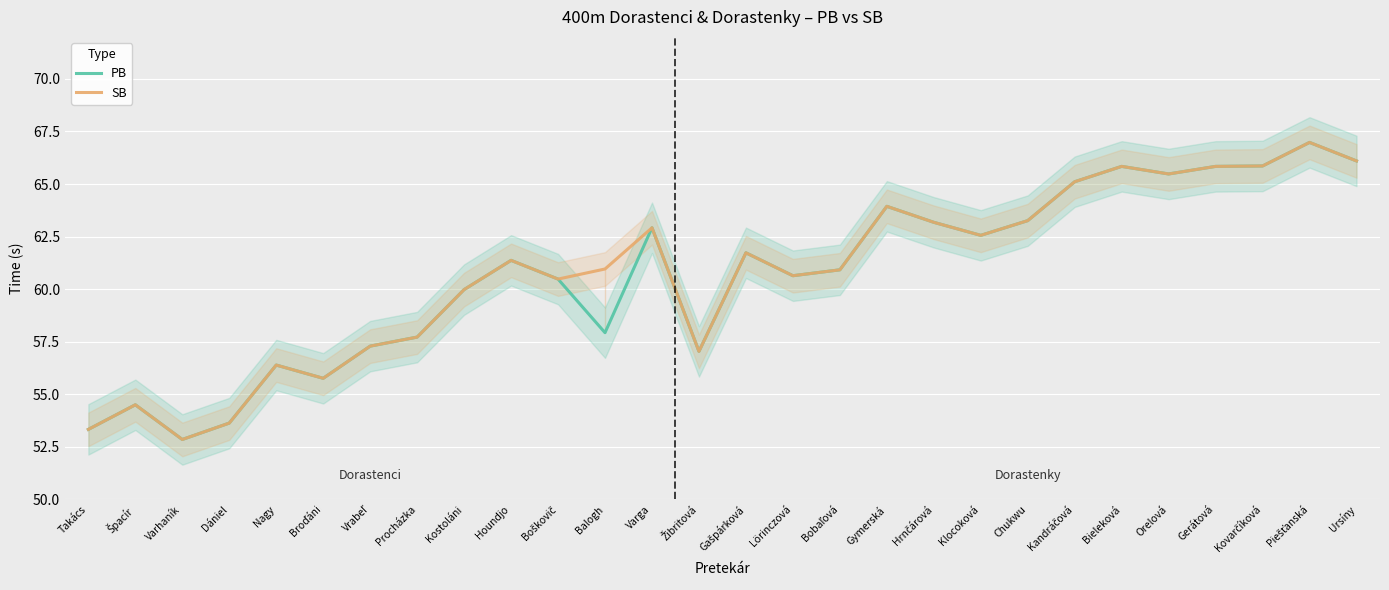

Between Gerátová and Kandráčová, which is larger?

Gerátová